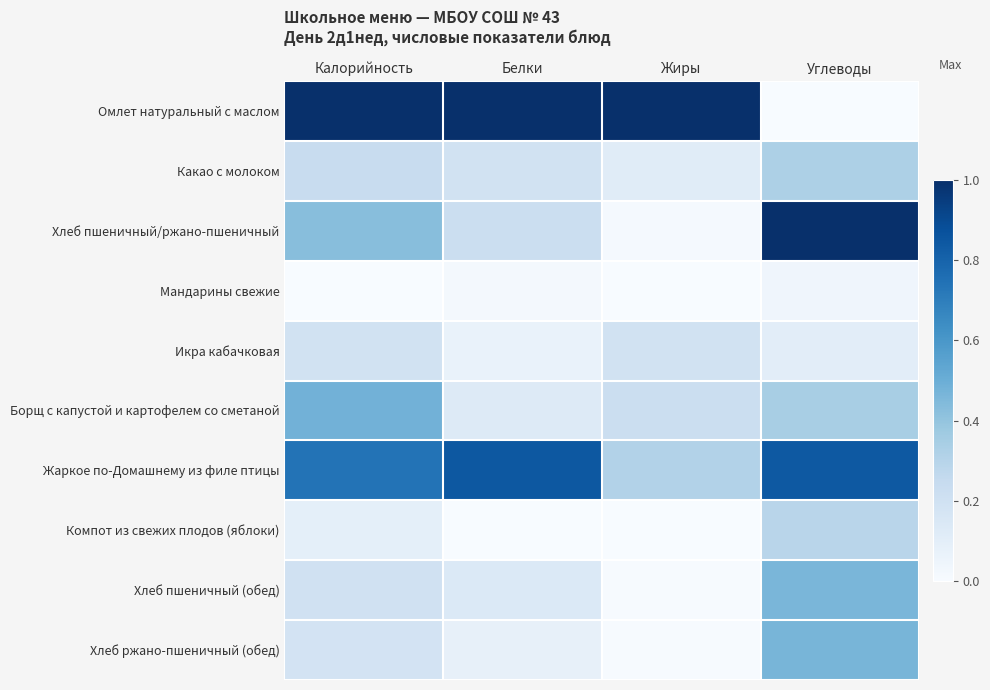

How many categories are shown in the chart?

4